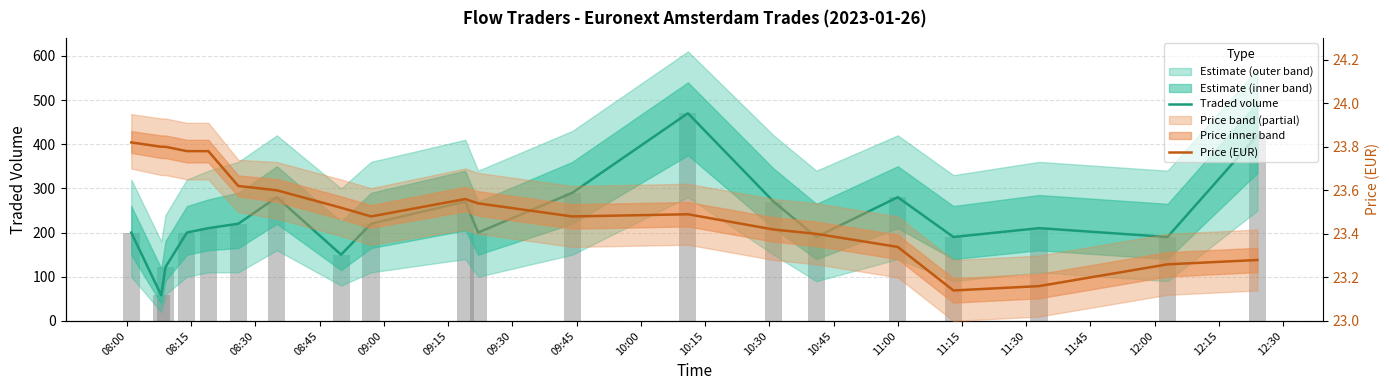

True or false: Price (EUR) has a value of 23.6 at 09:15.

True